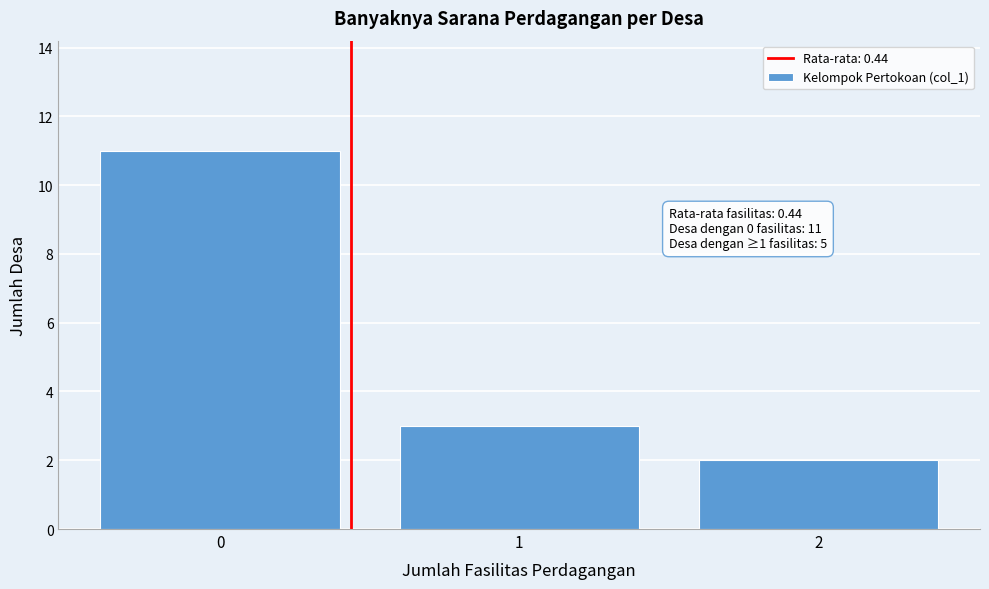

Which range on the x-axis has the tallest bar?

-0.5 to 0.5